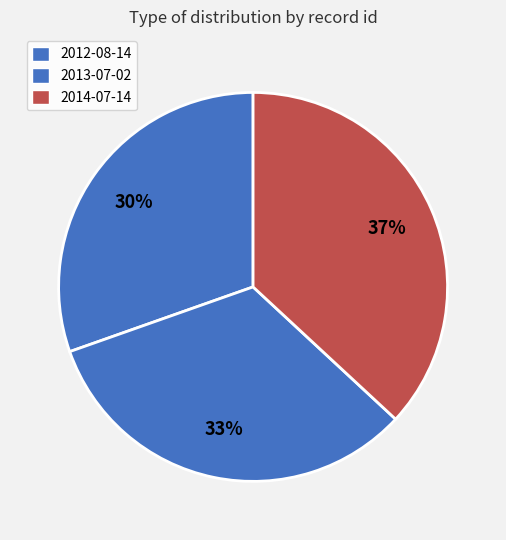

The 2013-07-02 slice represents 33% of the pie. True or false?

True